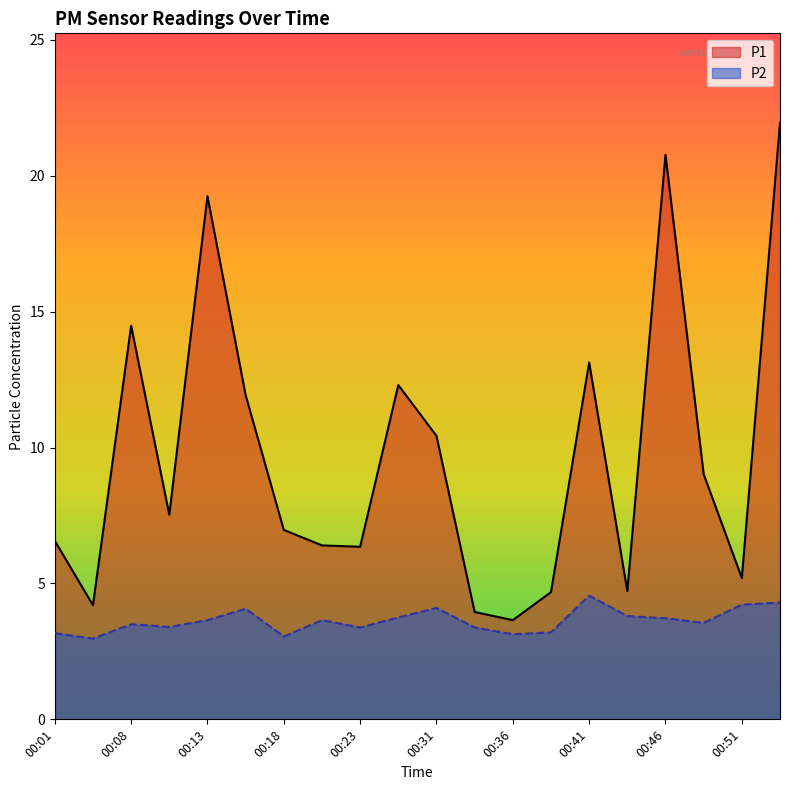

At which category does P2 reach its first local peak?

00:08